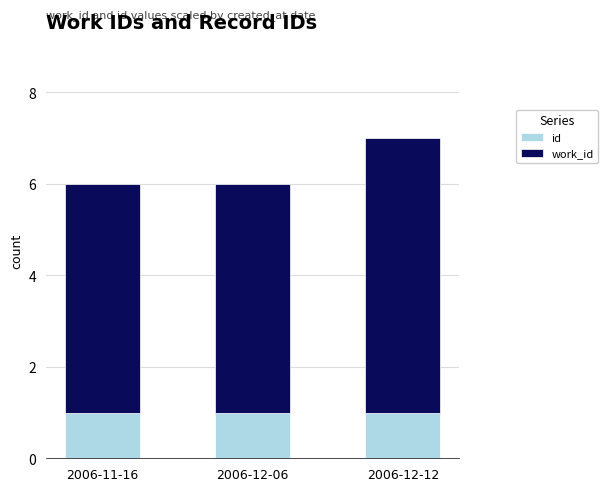

What is the total value across all series at 2006-11-16?

6